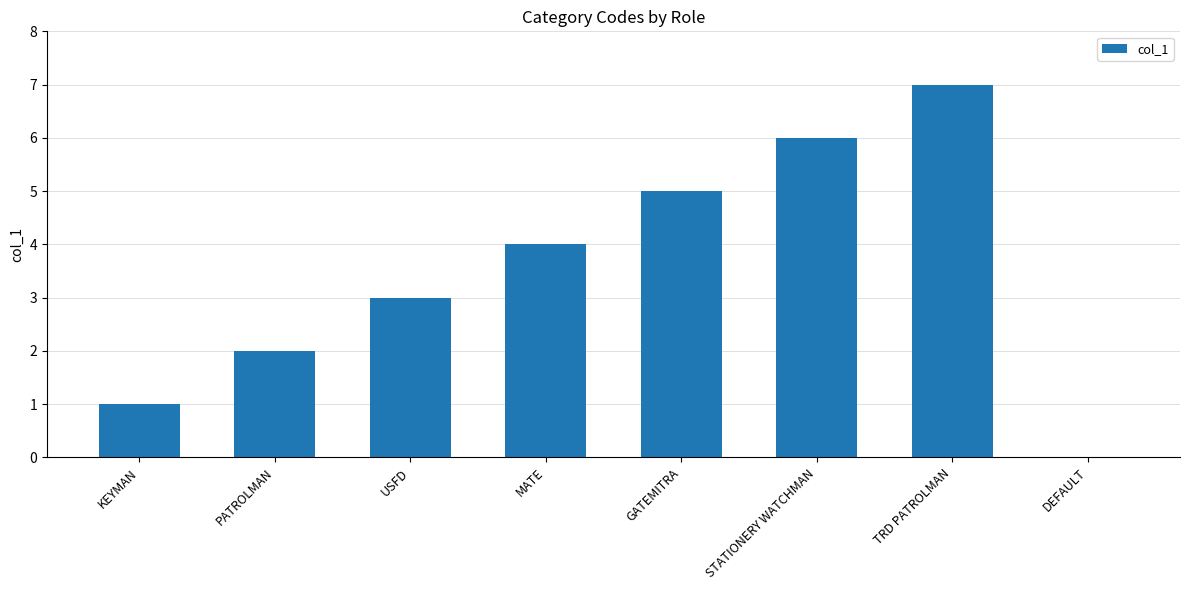

Approximately how many times larger is the value at MATE compared to PATROLMAN?

2.0